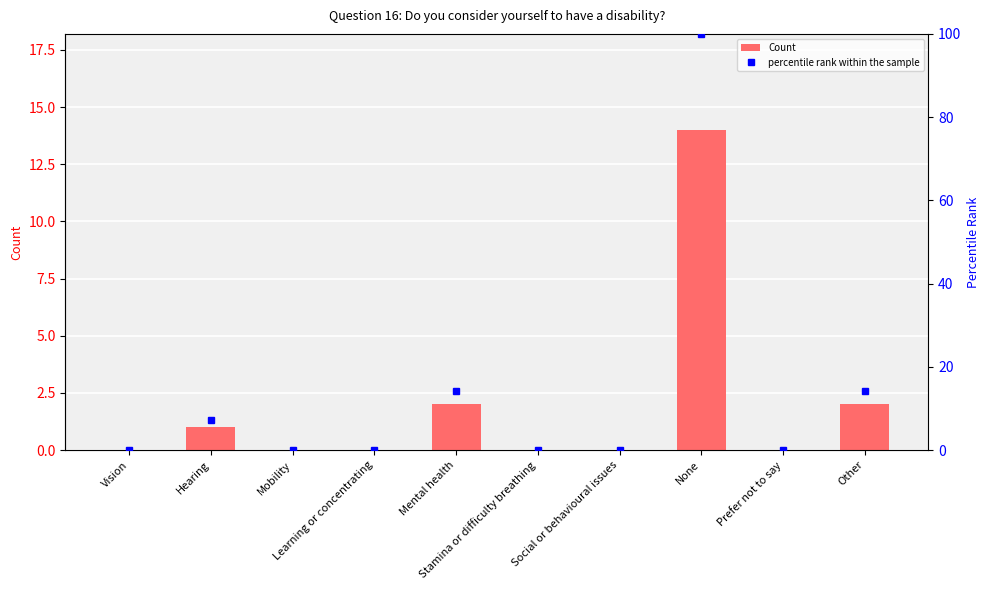

Between Other and None, which is larger?

None